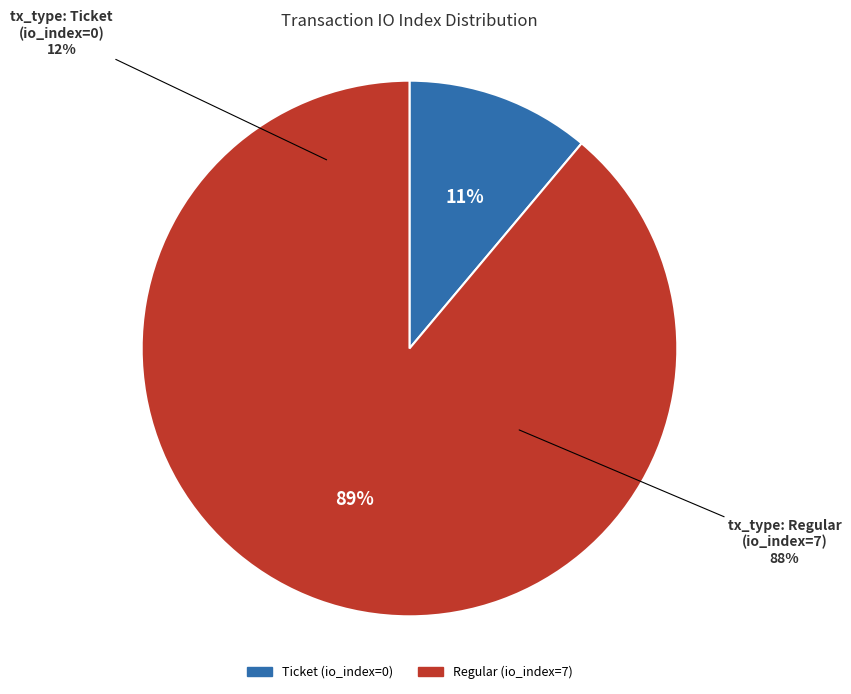

Is it true that tx_type: Regular (io_index=7) is 99% of the pie?

False